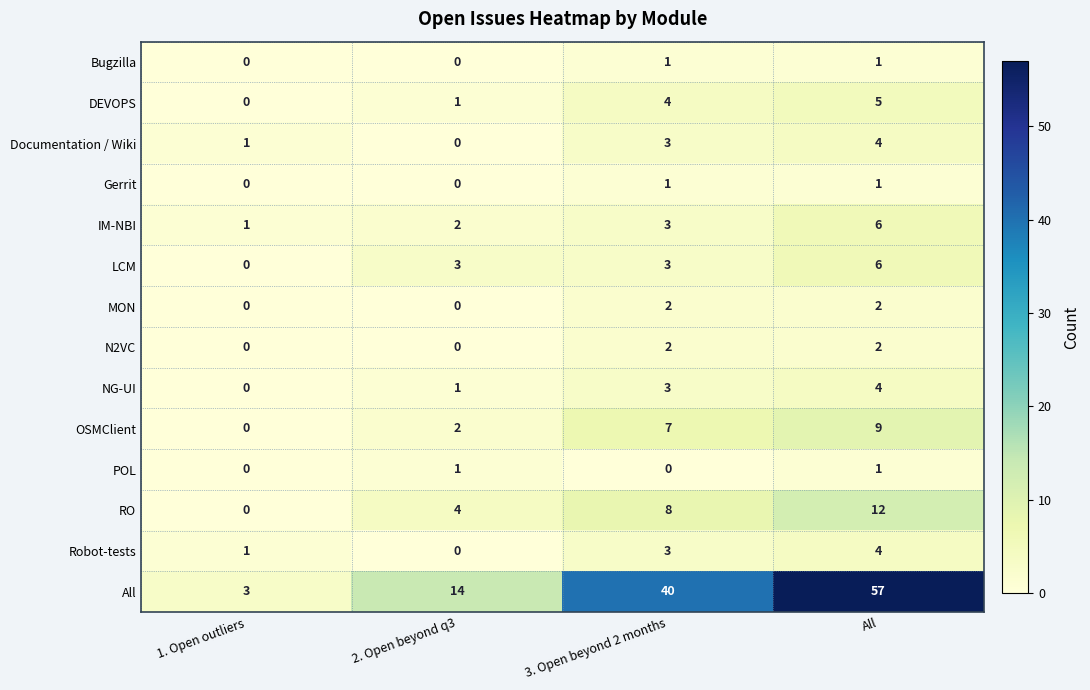

What is the total value across all series at 3. Open beyond 2 months?

80